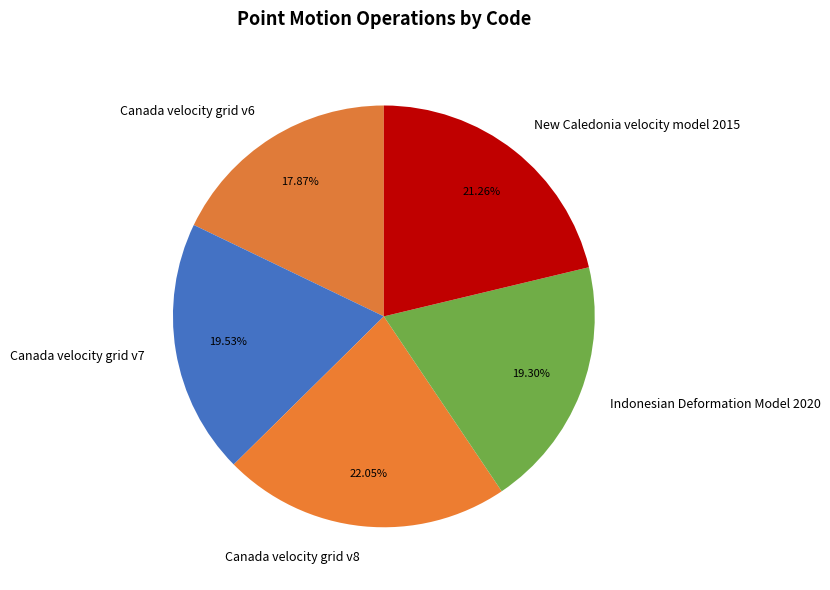

Approximately how many times larger is the value at Canada velocity grid v6 compared to Canada velocity grid v7?

0.9